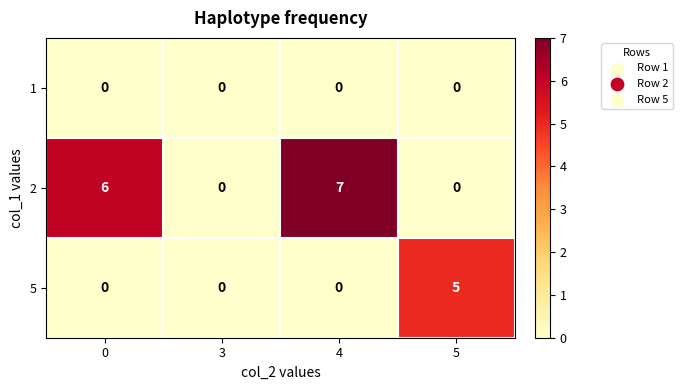

Is it true that 5 equals 0 at 0?

True